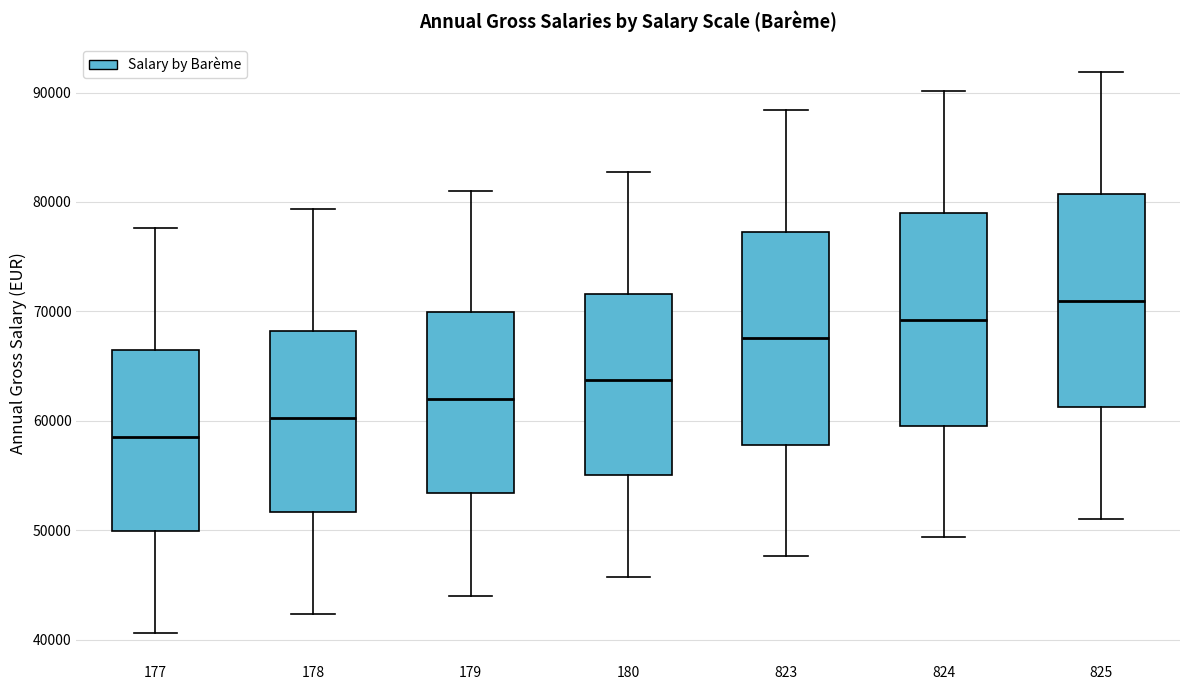

Reading left to right, read every box against the y-axis: the position of its median line, the range the box covers, and the ends of its whiskers. The values are not printed on the chart, so give them approximately, as read against the axis.

177: median 59000, box 50000 to 66000, whiskers 41000 to 78000
178: median 60000, box 52000 to 68000, whiskers 42000 to 79000
179: median 62000, box 53000 to 70000, whiskers 44000 to 81000
180: median 64000, box 55000 to 72000, whiskers 46000 to 83000
823: median 68000, box 58000 to 77000, whiskers 48000 to 88000
824: median 69000, box 60000 to 79000, whiskers 49000 to 90000
825: median 71000, box 61000 to 81000, whiskers 51000 to 92000